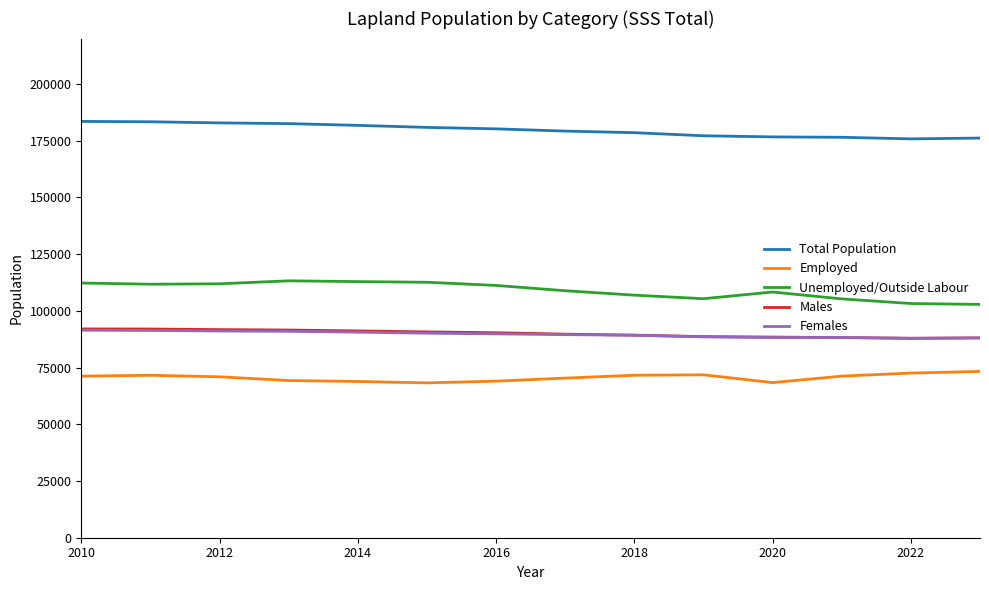

At how many categories does at least one series exceed 92117?

14